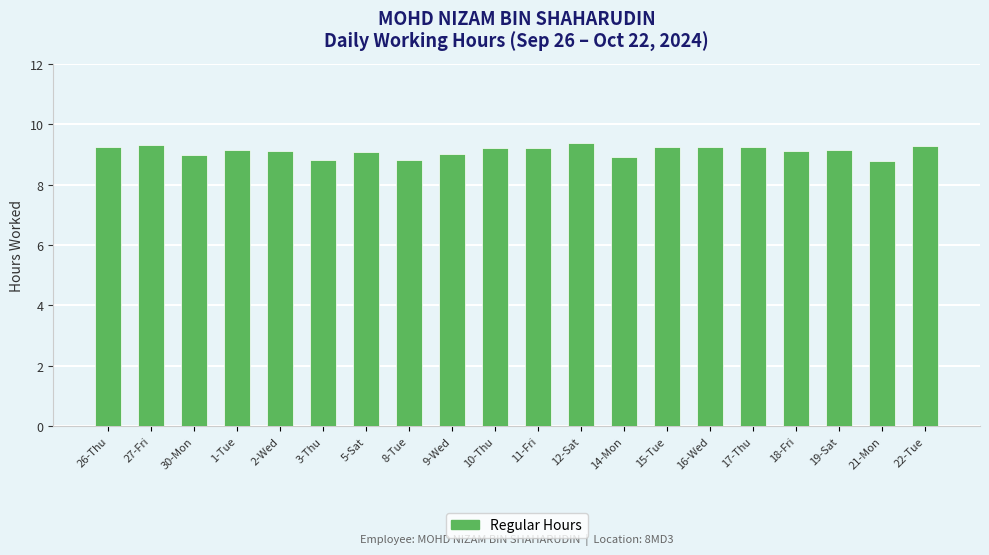

Does the chart contain stacked bars?

No